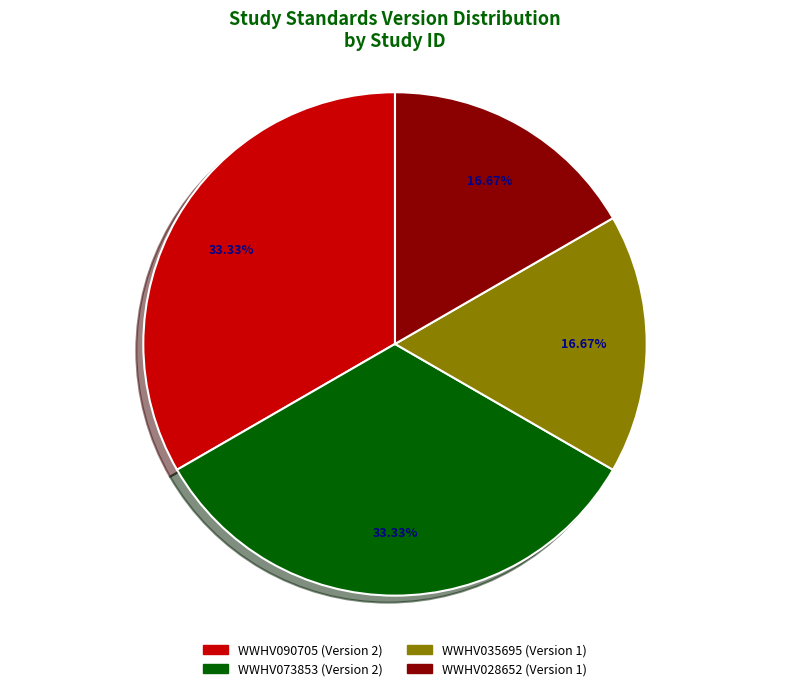

Is there any slice that represents more than half of the pie?

No